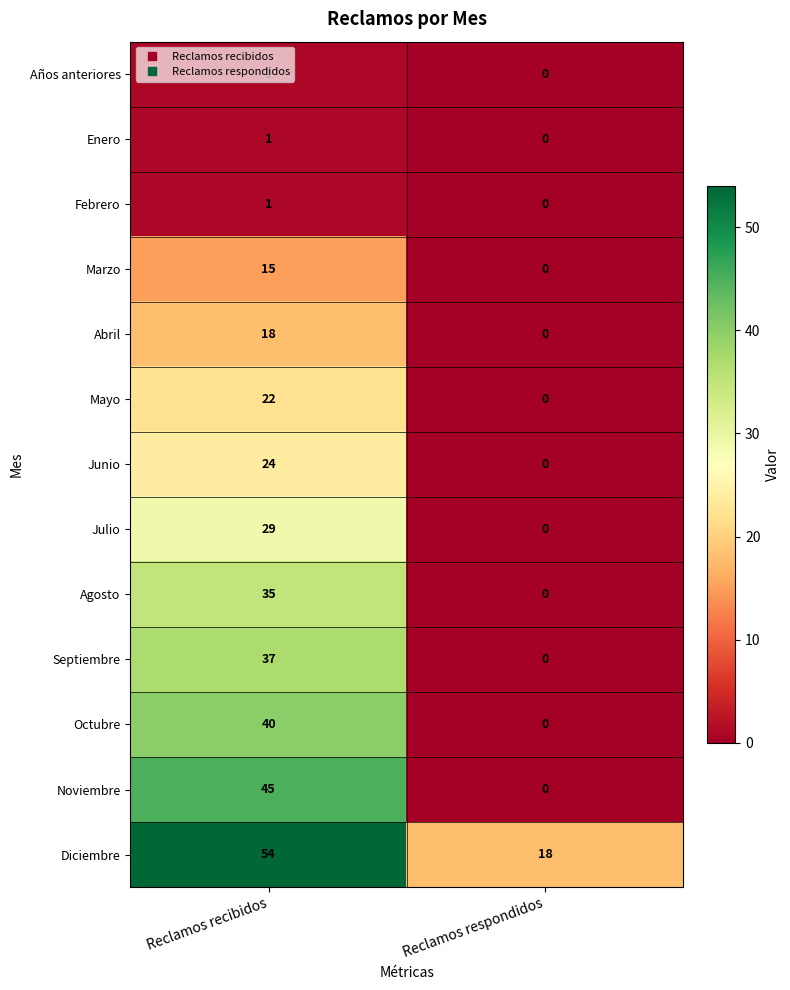

Rank the categories by Agosto value from lowest to highest.

Reclamos respondidos, Reclamos recibidos